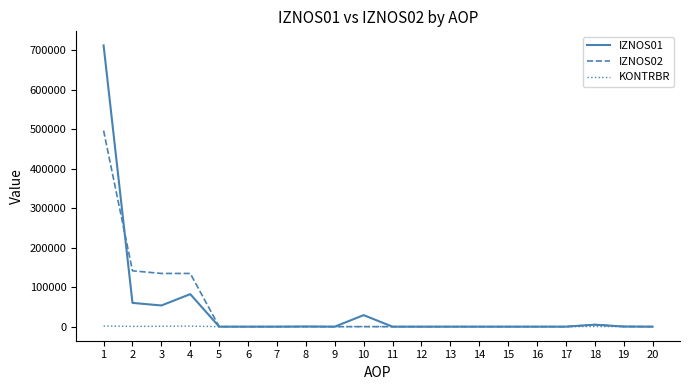

Which series has the widest spread of values?

IZNOS01